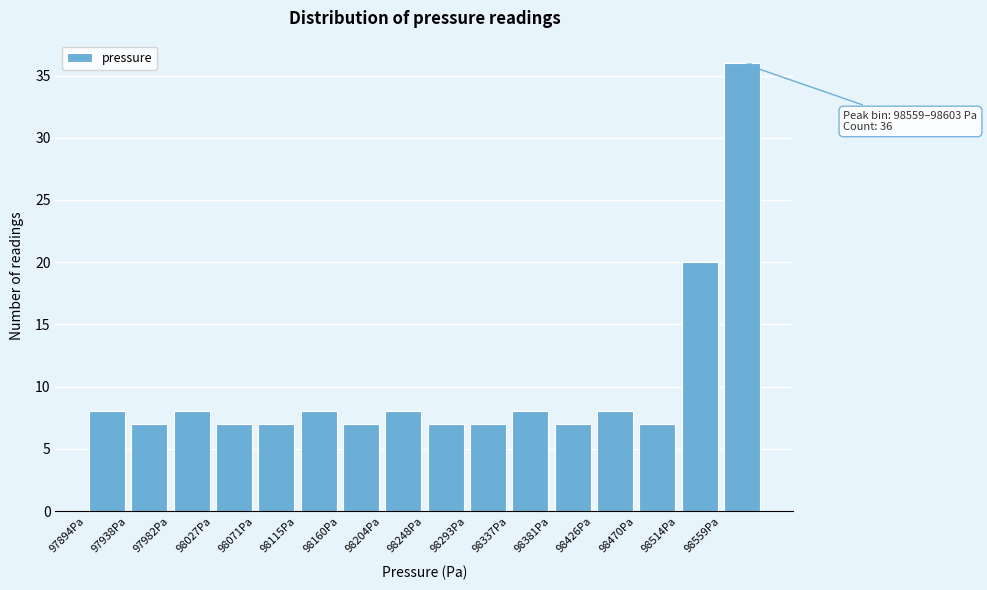

Over which range of the x-axis is the bar tallest?

98560 to 98605